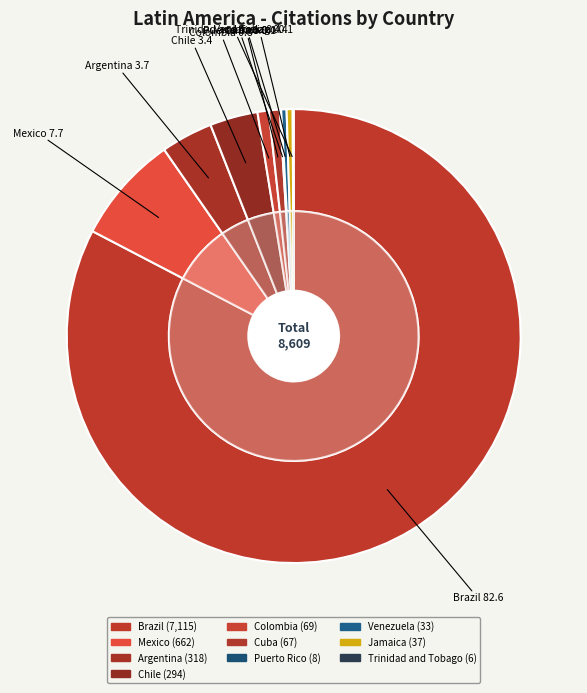

Is there a majority slice in this chart?

Yes